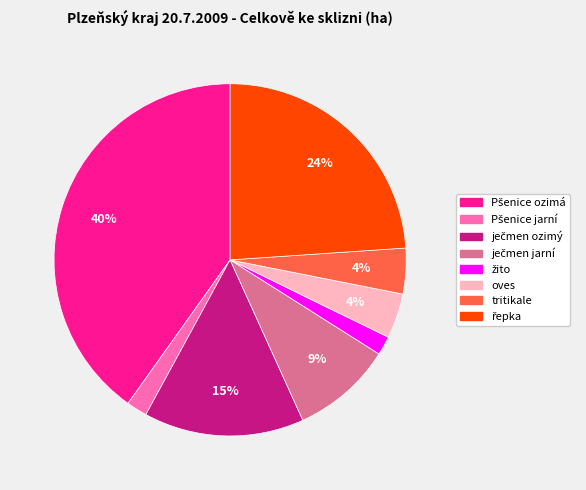

To the nearest percent, what percentage of the pie is tritikale?

4%